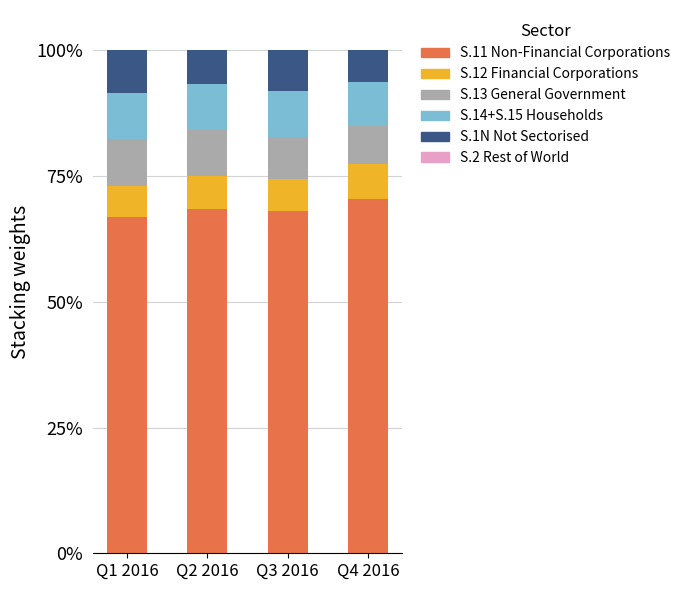

How many bars are there in total?

4